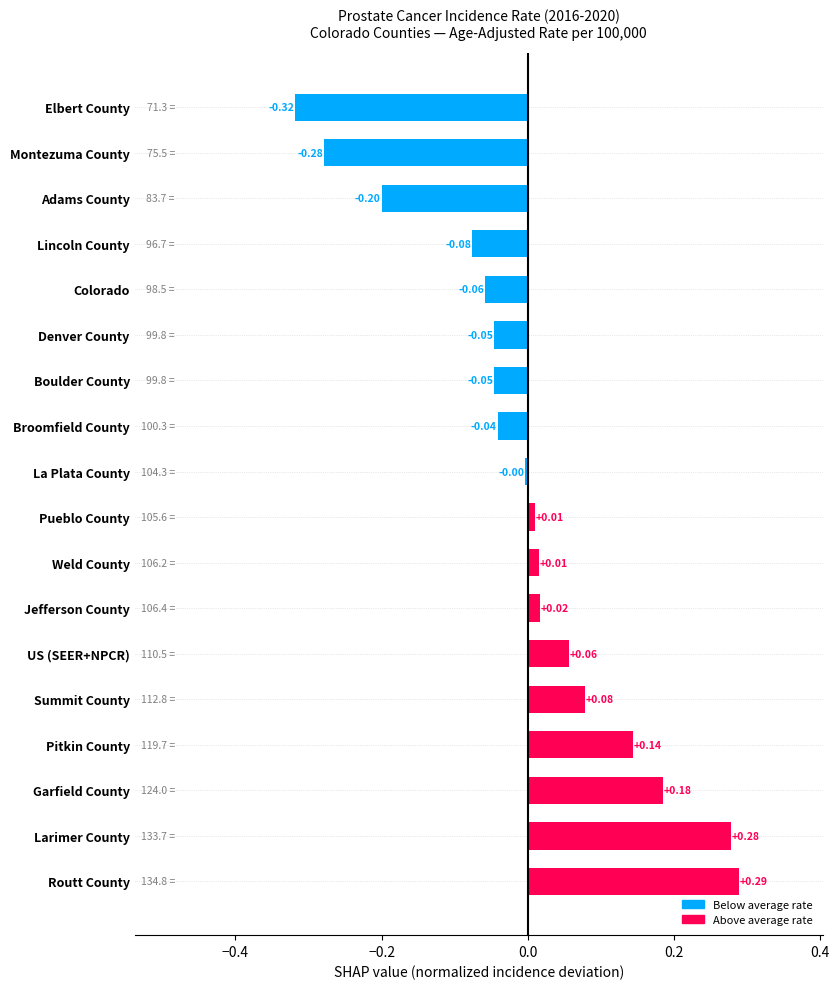

What is the difference between the maximum and minimum values?

0.6